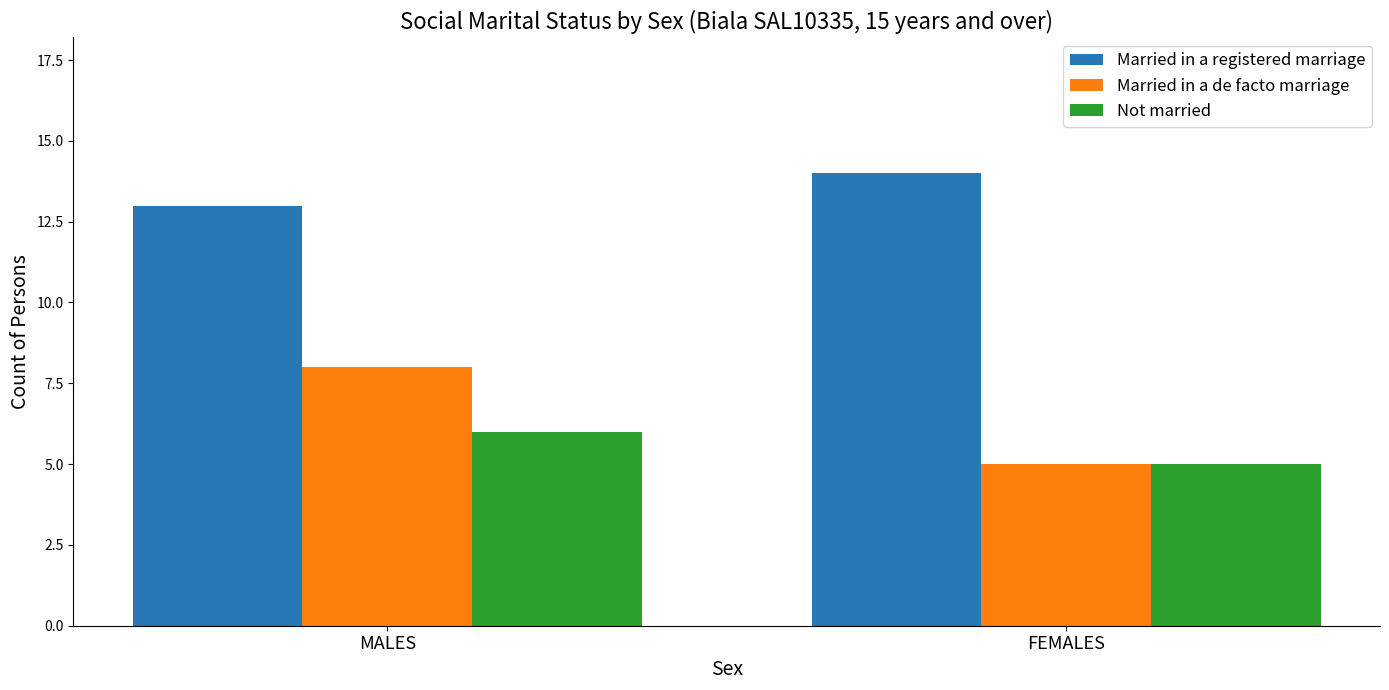

What is the total value across all series at FEMALES?

24